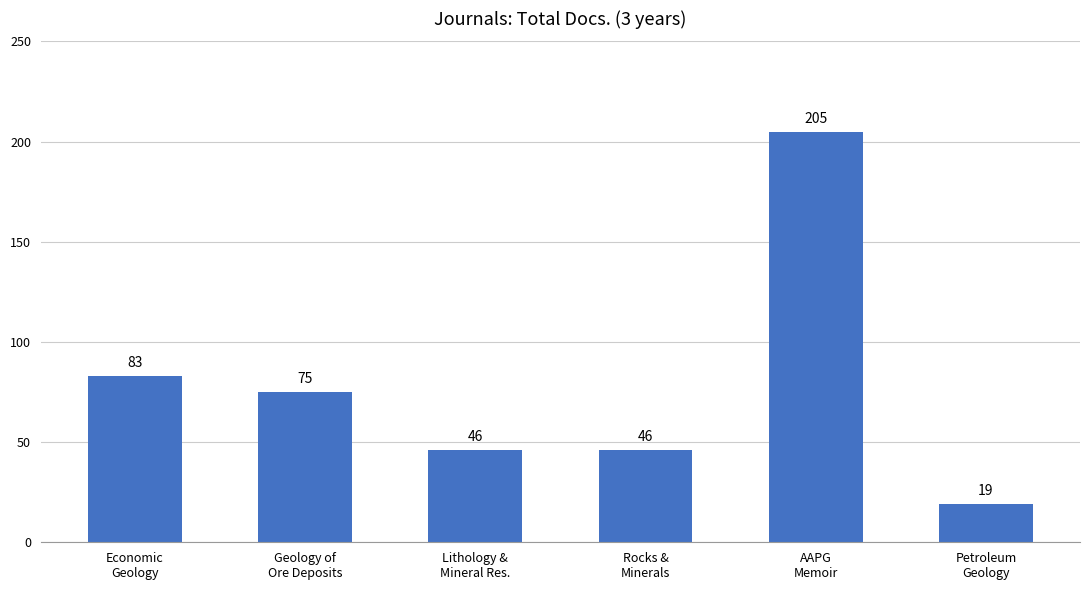

True or false: the data shows 139 at AAPG
Memoir.

False